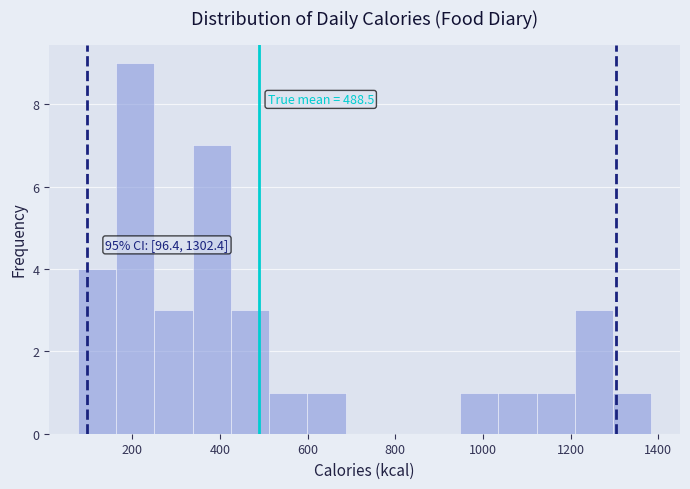

Which range on the x-axis has the tallest bar?

160 to 260